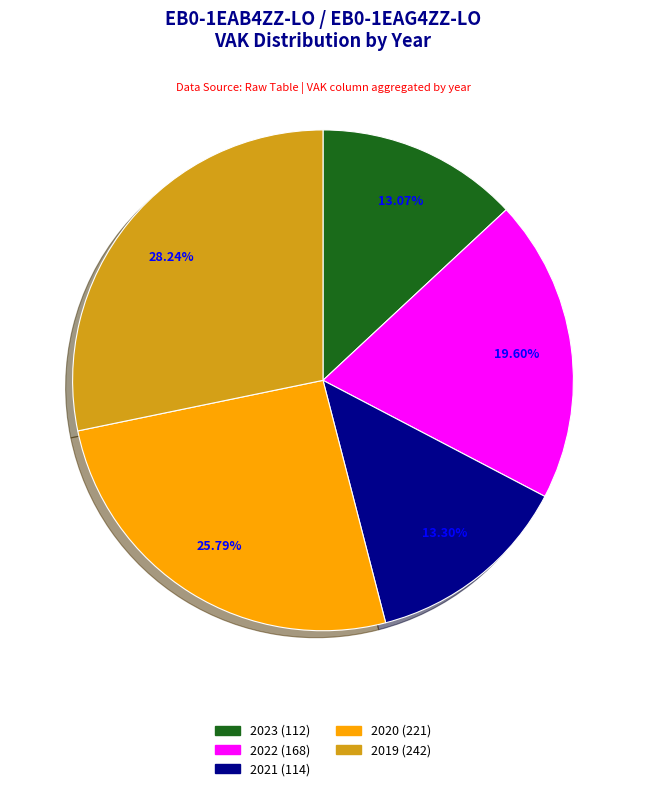

Is there any slice that represents more than half of the pie?

No